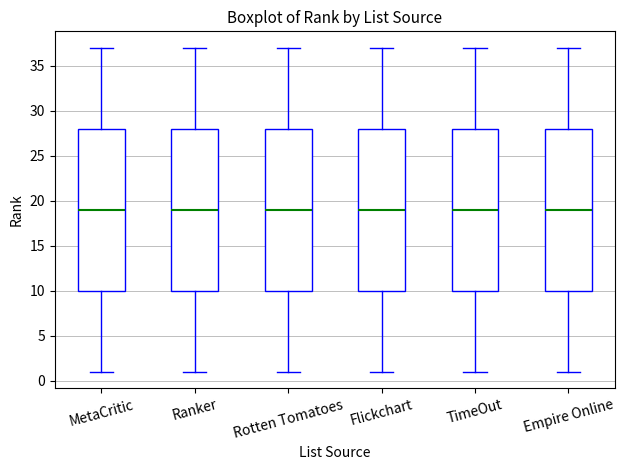

Reading left to right, transcribe this box plot: for each box, give where its median line is, the range the box spans, and where its two whiskers end, as read against the y-axis. The values are not printed on the chart, so give them approximately, as read against the axis.

MetaCritic: median 19, box 10 to 28, whiskers 1 to 37
Ranker: median 19, box 10 to 28, whiskers 1 to 37
Rotten Tomatoes: median 19, box 10 to 28, whiskers 1 to 37
Flickchart: median 19, box 10 to 28, whiskers 1 to 37
TimeOut: median 19, box 10 to 28, whiskers 1 to 37
Empire Online: median 19, box 10 to 28, whiskers 1 to 37